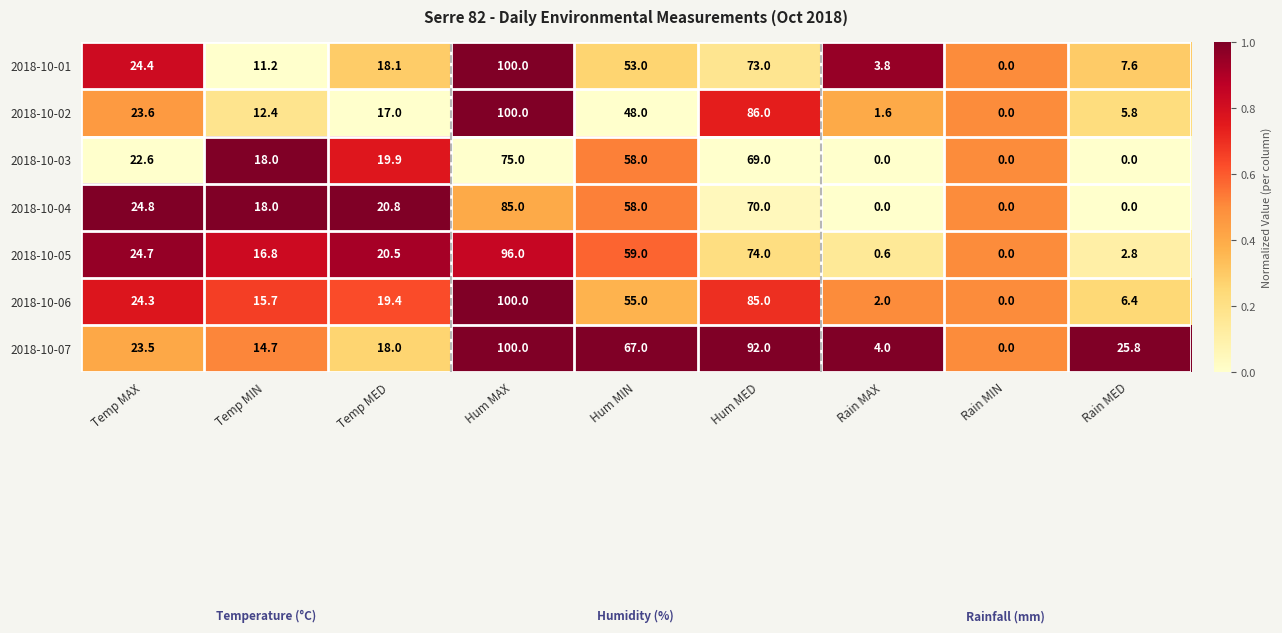

At which category is the sum across all series the highest?

Hum MAX